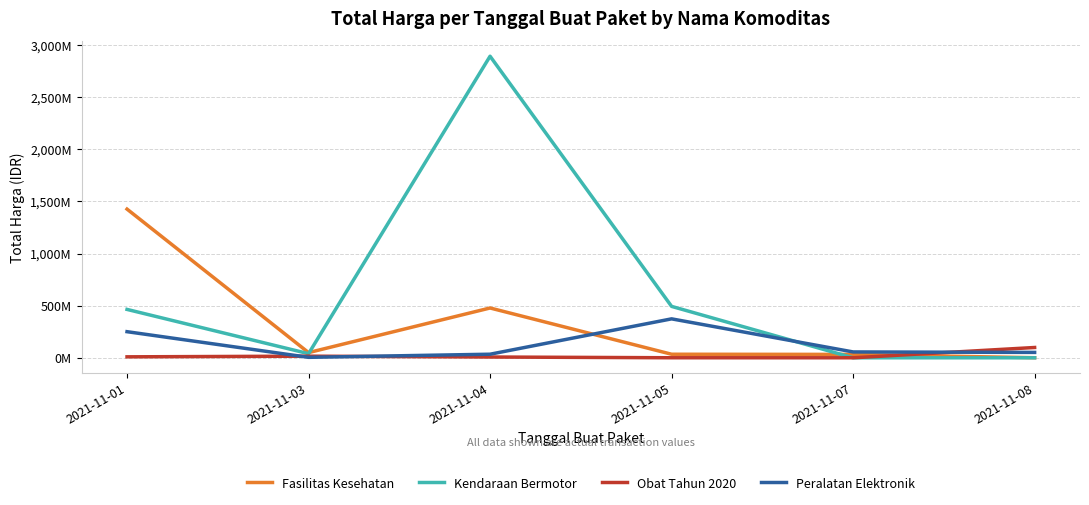

Does the chart have visible grid lines?

Yes